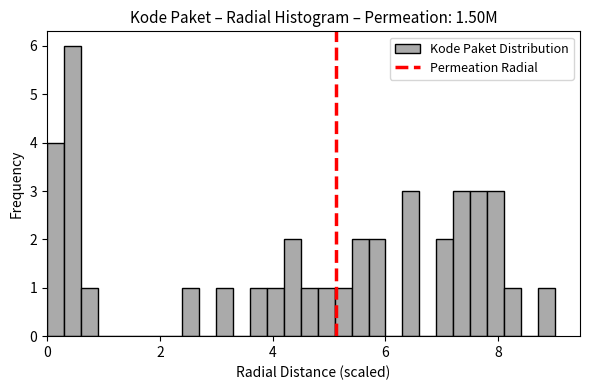

Around what value on the x-axis is the tallest bar? Give the approximate position of its centre, as read against the axis.

0.4